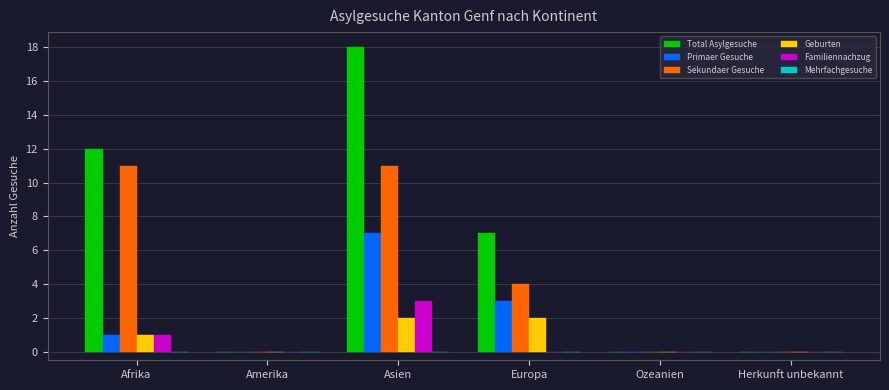

Is it true that Primaer Gesuche equals 4 at Herkunft unbekannt?

False